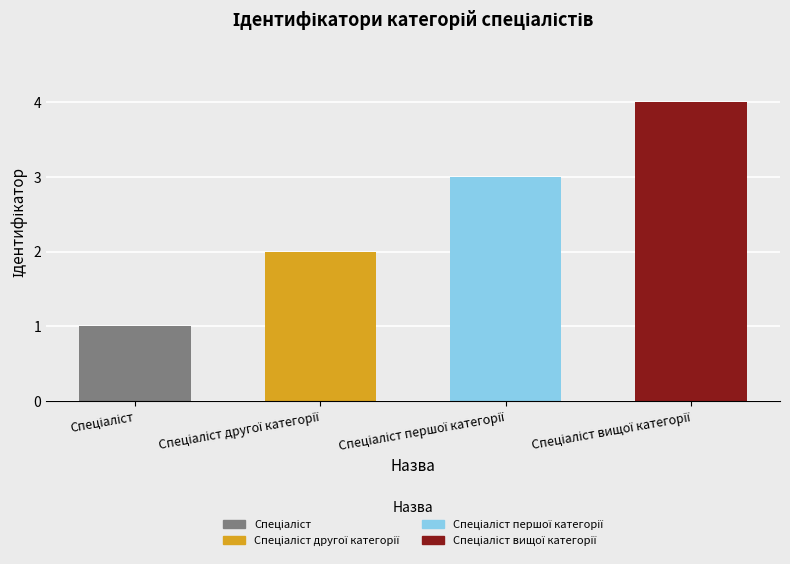

What is the change in value from Спеціаліст другої категорії to Спеціаліст вищої категорії?

+2